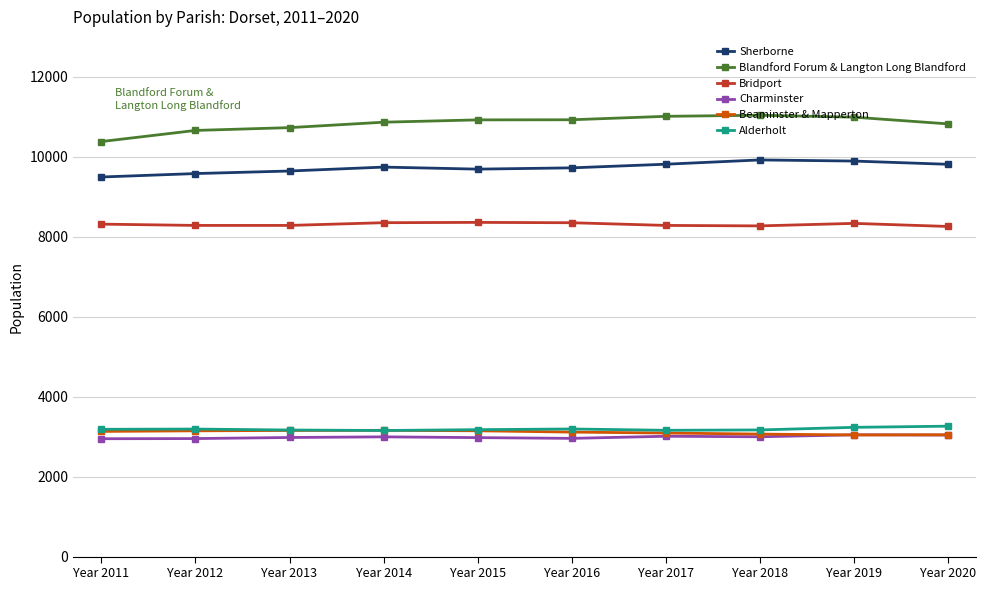

What is the approximate value of Blandford Forum & Langton Long Blandford at Year 2012, to the nearest 50?

10650